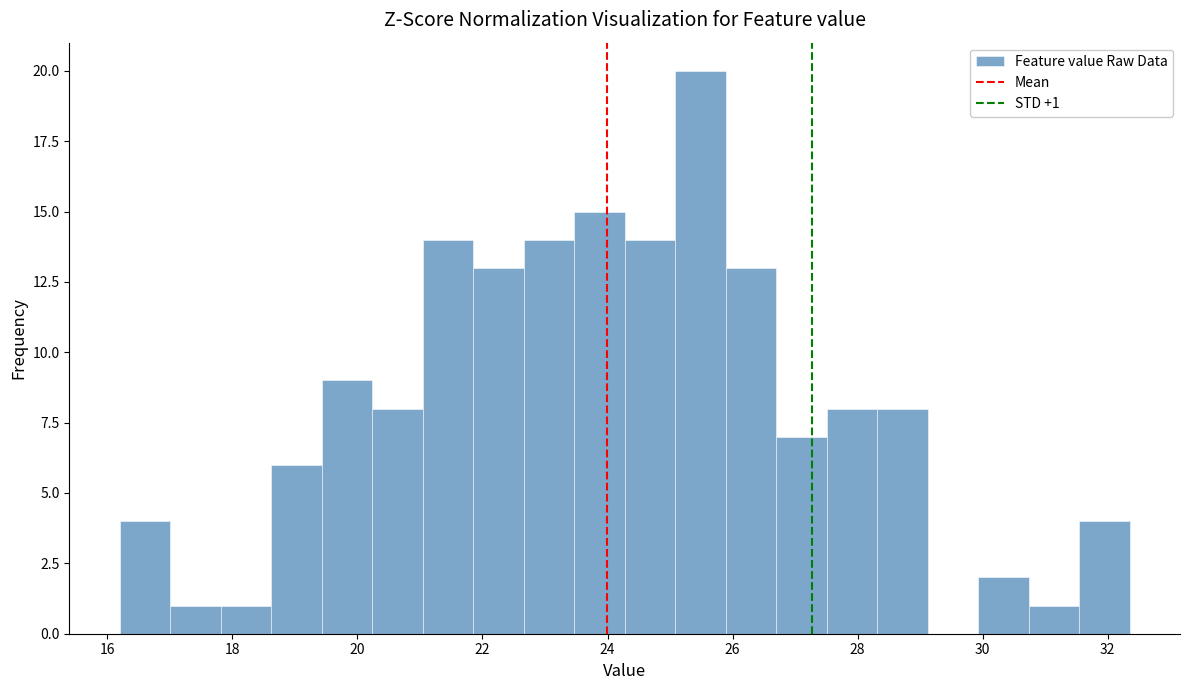

Over which range of the x-axis is the bar tallest?

25.0 to 25.8